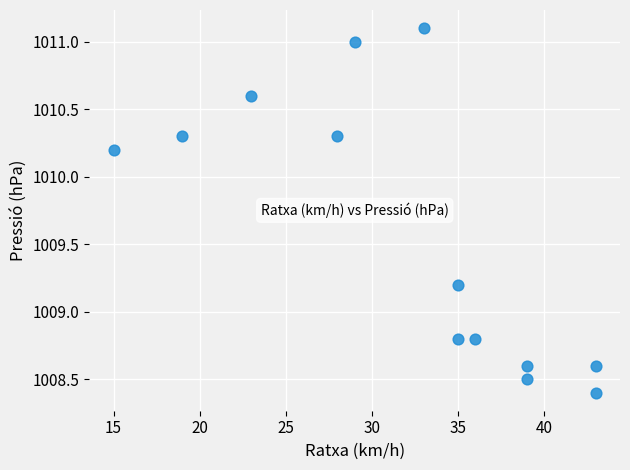

What is the range of X values (max minus min)?

28.0